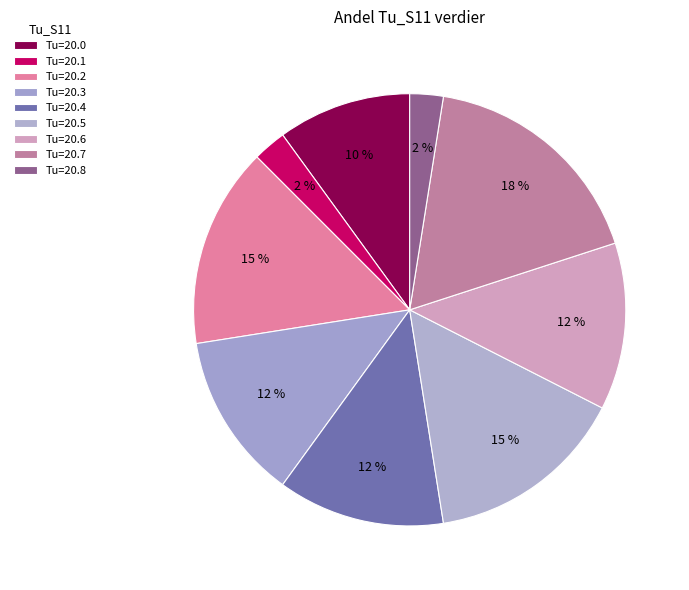

Which category has the biggest portion of the pie?

Tu=20.7